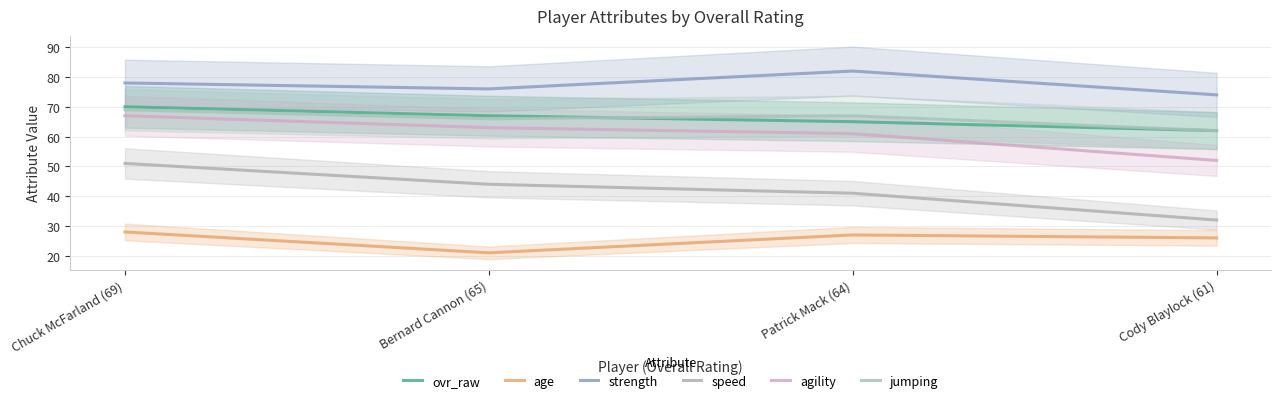

True or false: age and agility cross at least once.

False